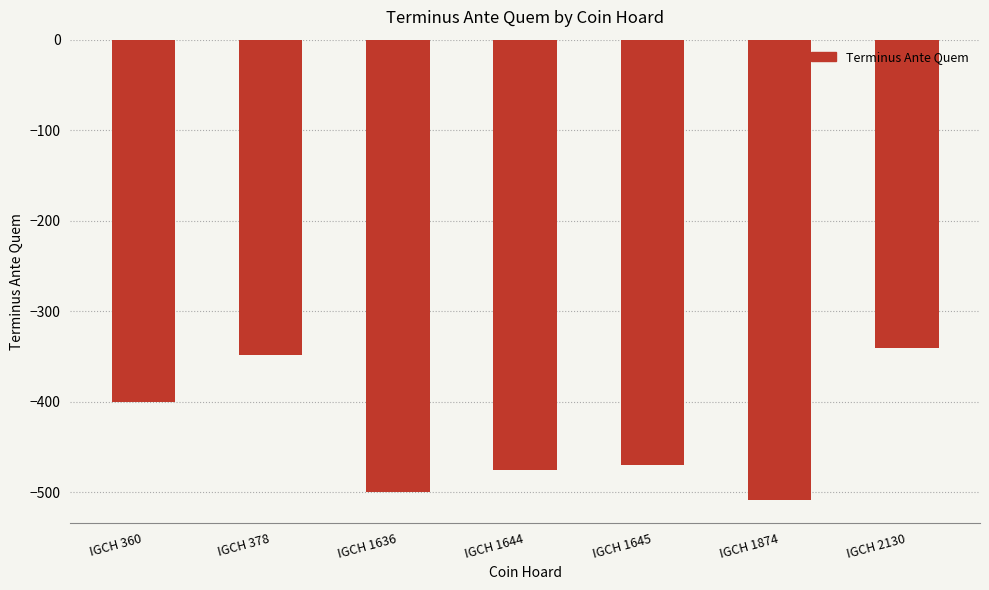

List the labels in order of value, smallest first.

IGCH 1874, IGCH 1636, IGCH 1644, IGCH 1645, IGCH 360, IGCH 378, IGCH 2130